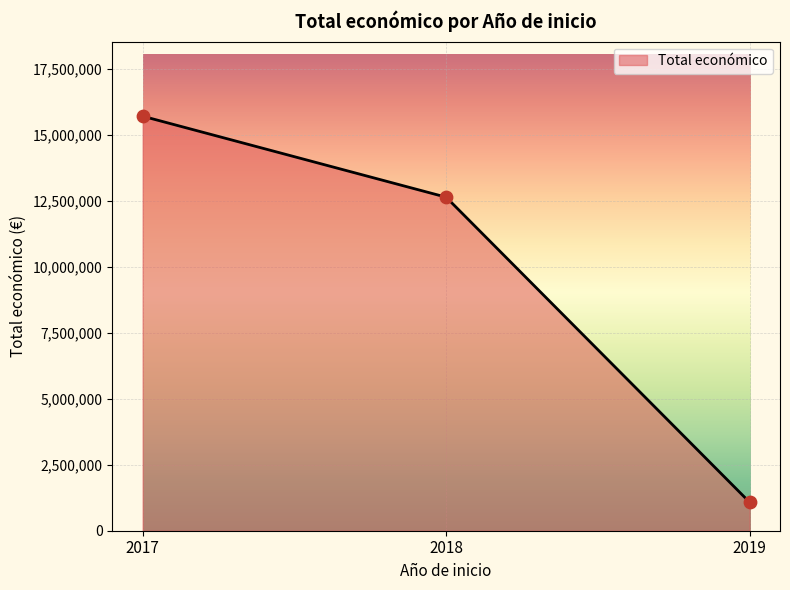

What is the lowest value of the Total económico series?

1077174.0